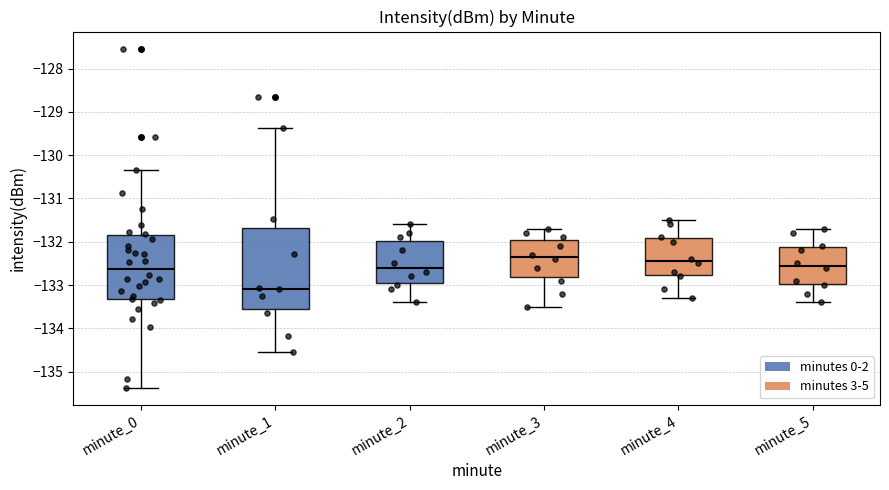

Reading left to right, transcribe this box plot: for each box, give where its median line is, the range the box spans, and where its two whiskers end, as read against the y-axis. The values are not printed on the chart, so give them approximately, as read against the axis.

minute_0: median -132.6, box -133.3 to -131.8, whiskers -135.4 to -130.3
minute_1: median -133.1, box -133.6 to -131.7, whiskers -134.5 to -129.4
minute_2: median -132.6, box -132.9 to -132.0, whiskers -133.4 to -131.6
minute_3: median -132.3, box -132.8 to -131.9, whiskers -133.5 to -131.7
minute_4: median -132.4, box -132.8 to -131.9, whiskers -133.3 to -131.5
minute_5: median -132.5, box -133.0 to -132.1, whiskers -133.4 to -131.7